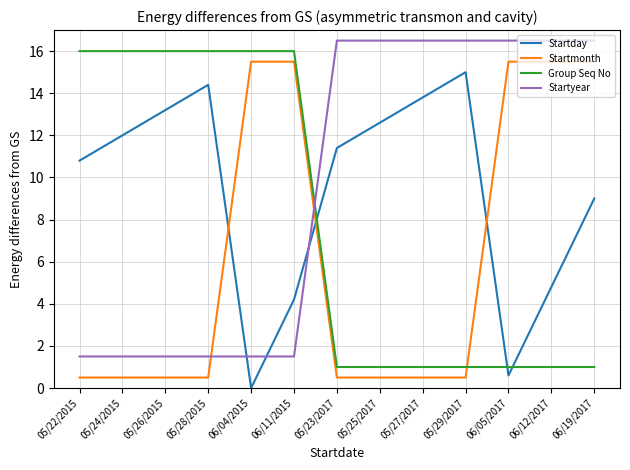

How many lines are shown in the chart?

4